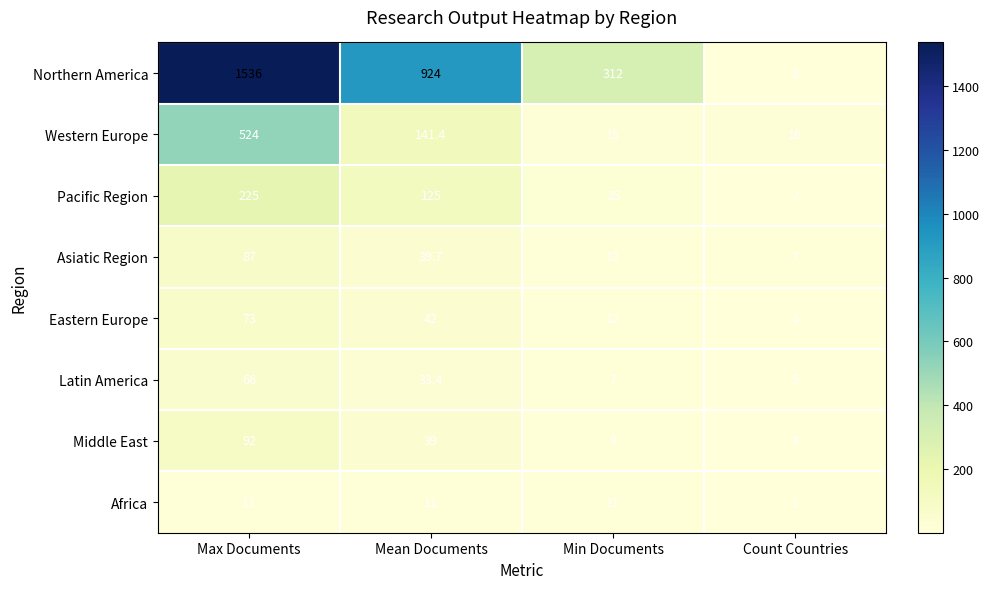

What is the difference between the Latin America values at Mean Documents and Max Documents?

32.6